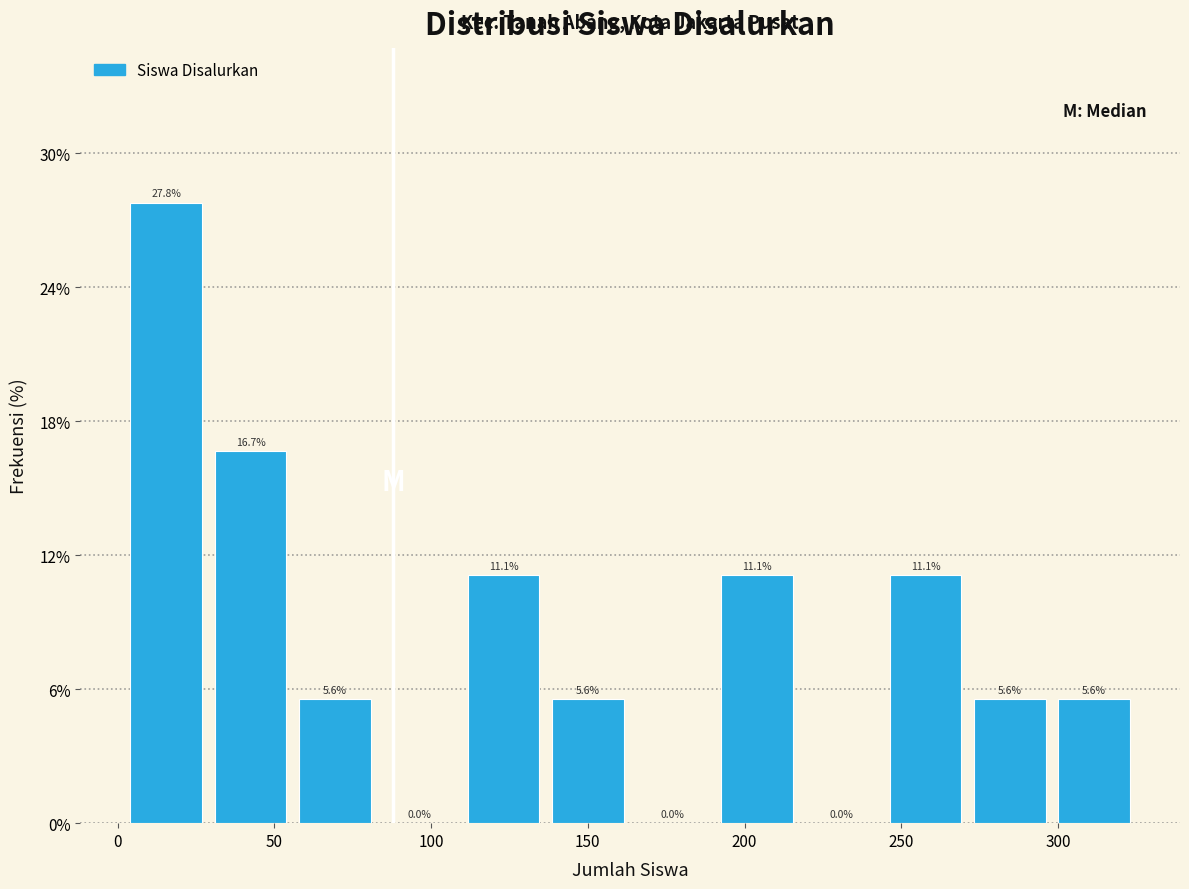

Which range on the x-axis has the tallest bar?

0 to 30